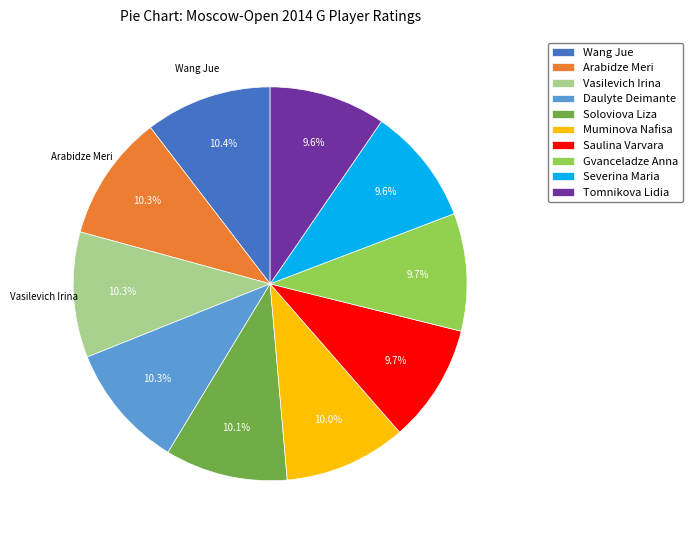

What is the ratio of the value at Severina Maria to the value at Arabidze Meri?

0.9